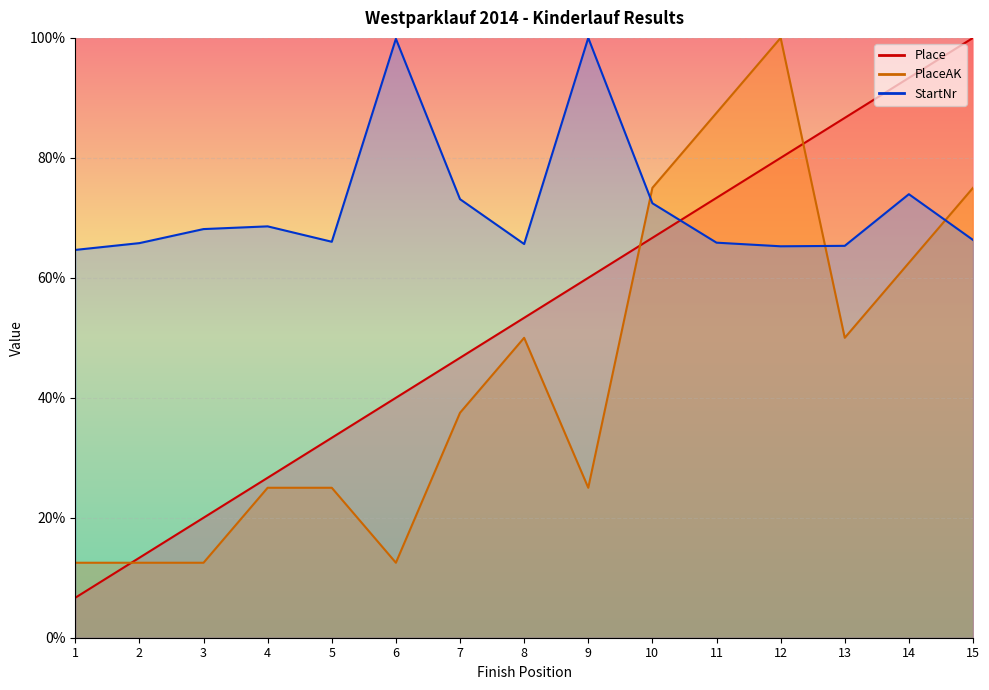

Which series has the widest spread of values?

Place